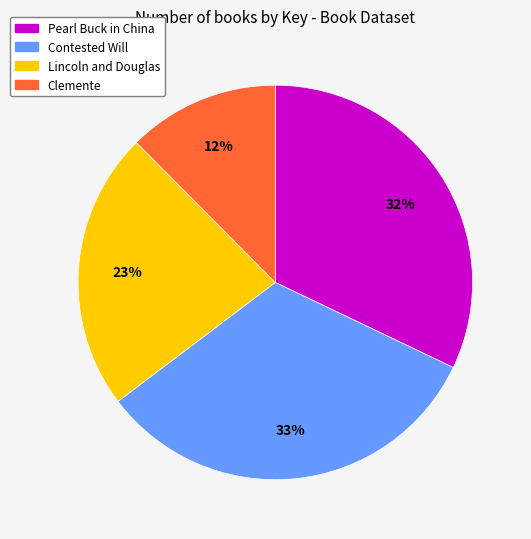

What is the smallest slice in the pie chart?

Clemente